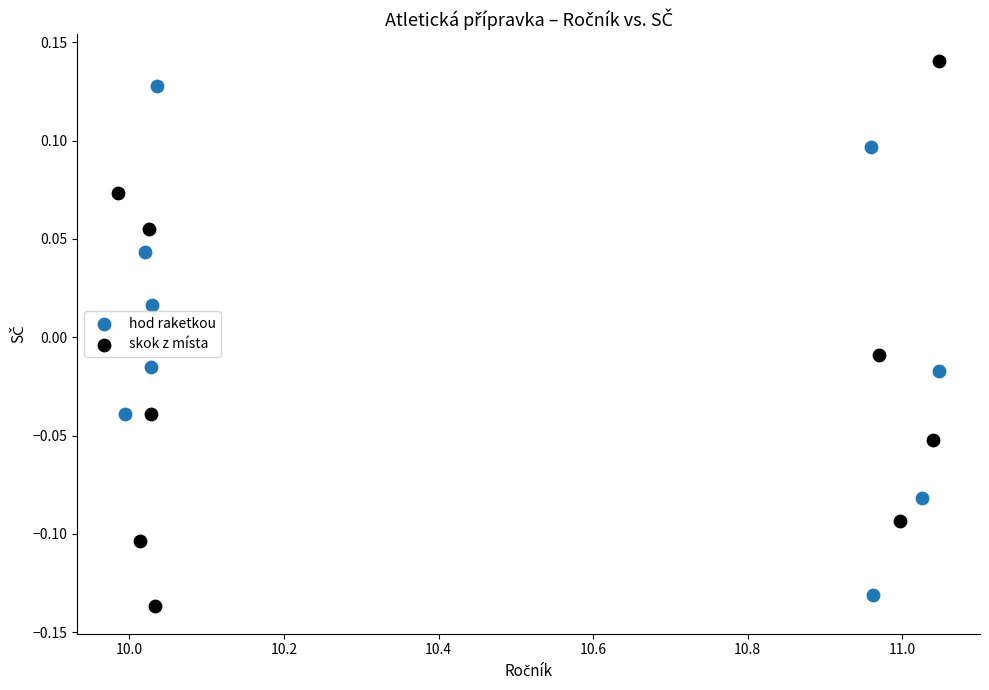

Which series has the widest spread of Y values?

skok z místa